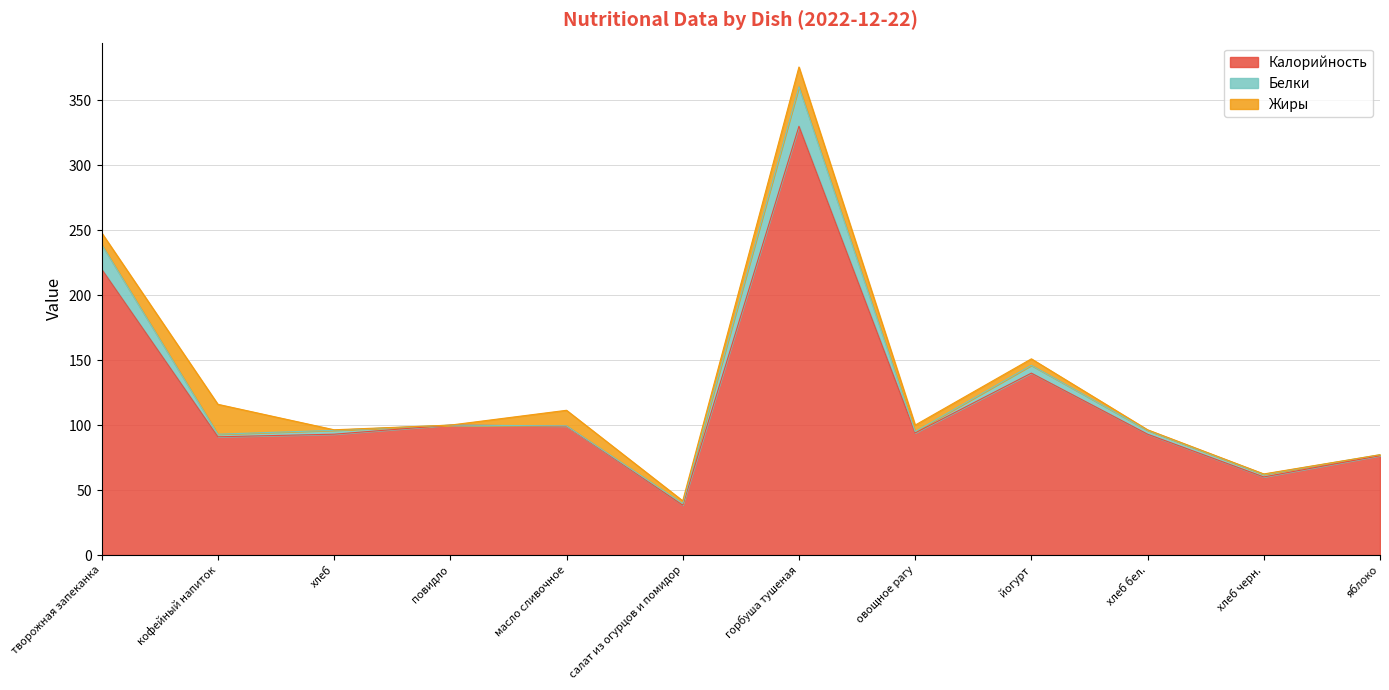

Is it true that Белки equals 10.7 at йогурт?

False